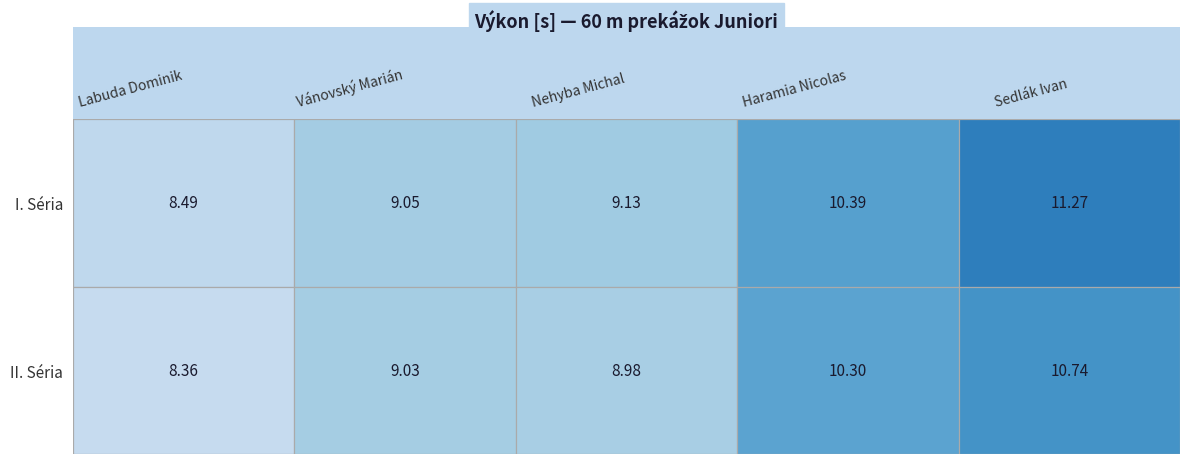

True or false: Nehyba Michal has a value of 9.1 at I. Séria.

True